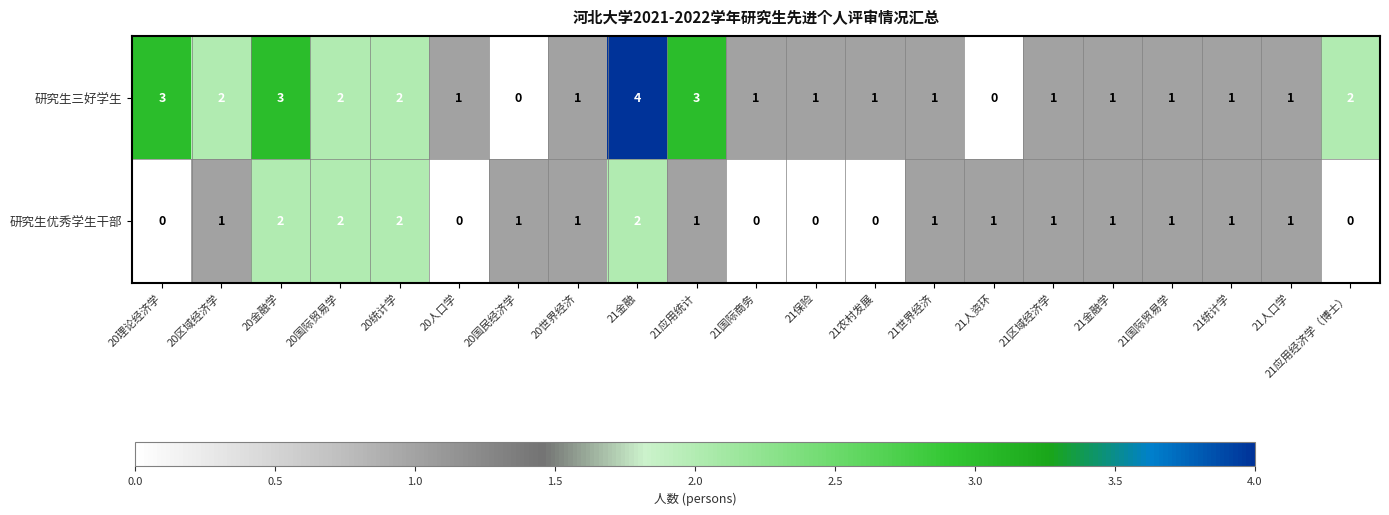

List the series in order of their overall mean, lowest first.

研究生优秀学生干部, 研究生三好学生